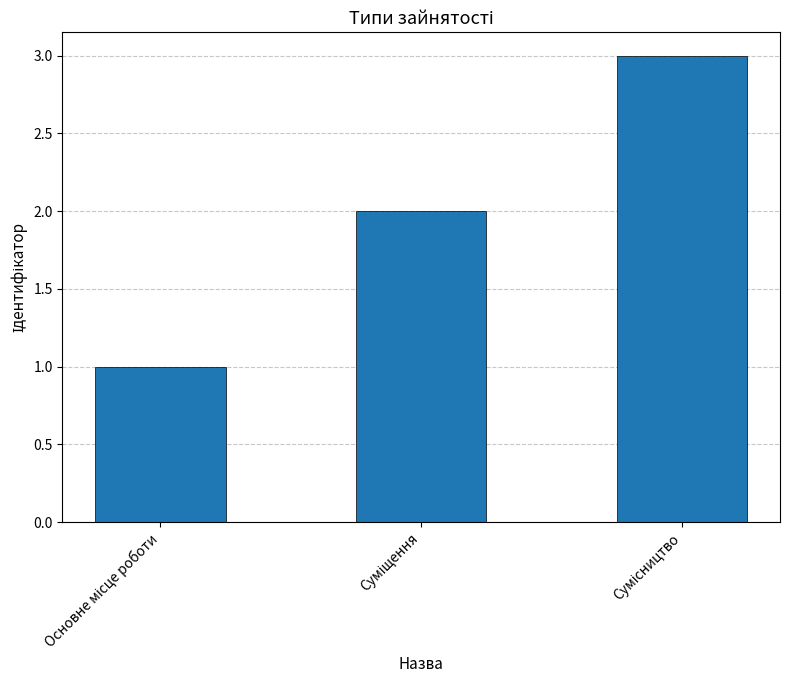

What is the sum of all values?

6